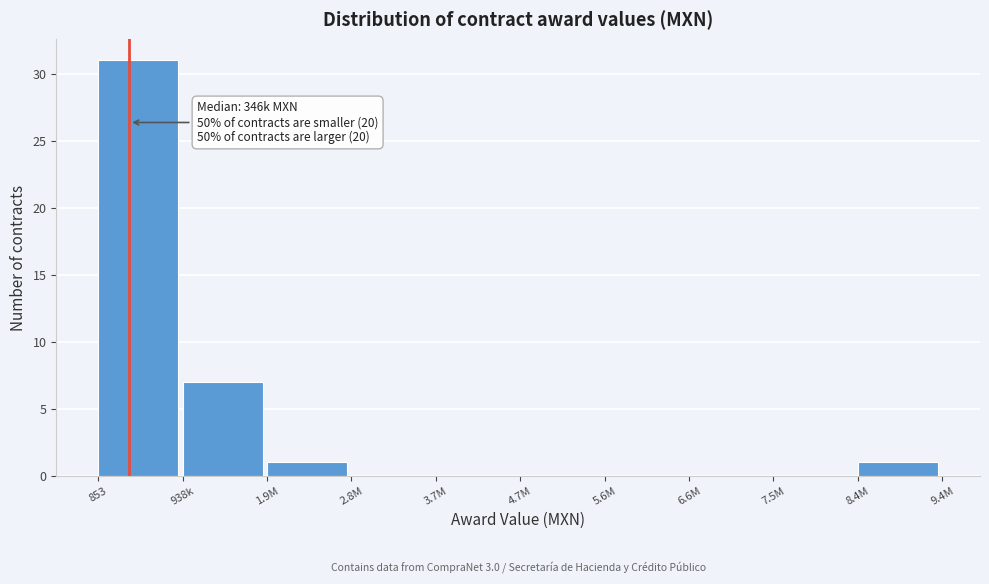

Reading right to left, extract all data points from this chart.

8.4M=1	7.5M=0	6.6M=0	5.6M=0	4.7M=0	3.7M=0	2.8M=0	1.9M=1	938k=7	853=31